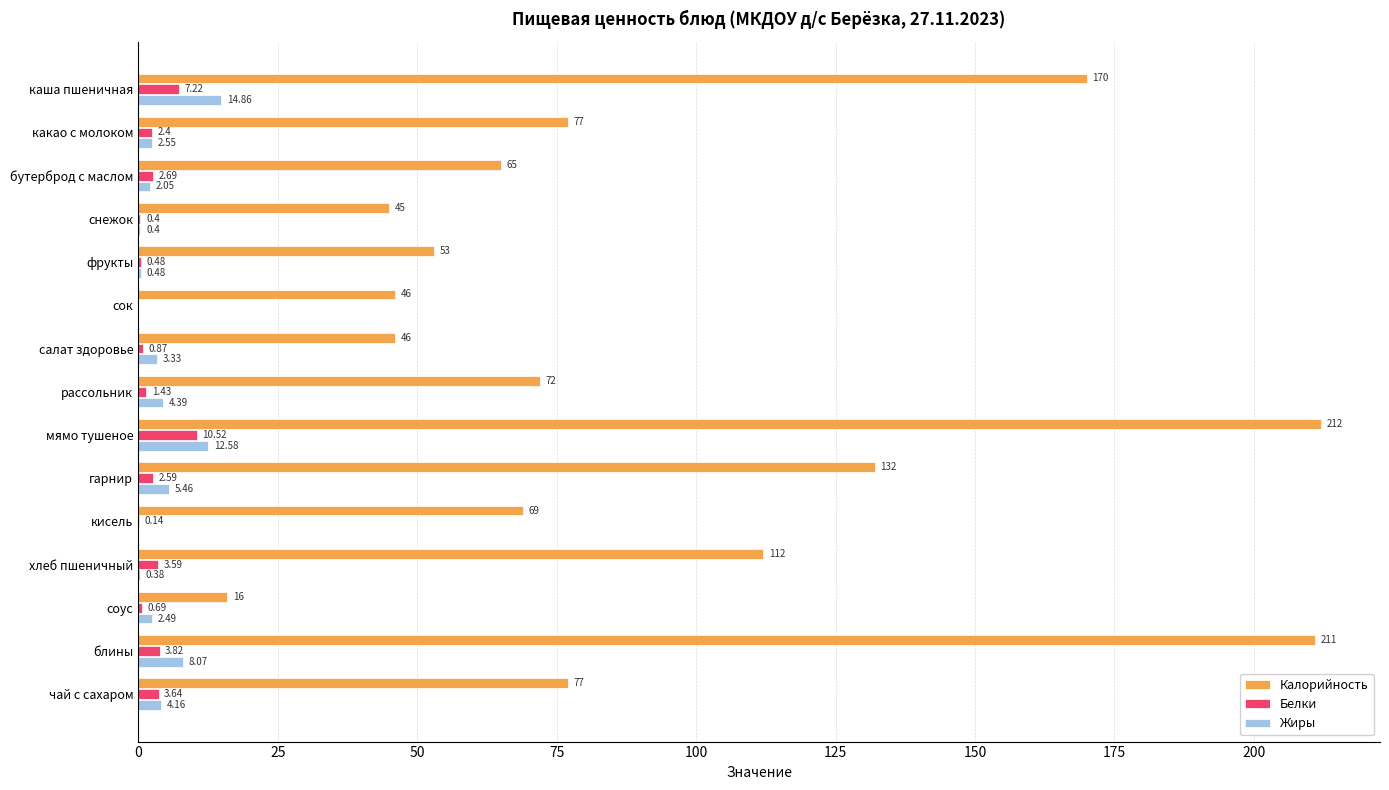

What is the average value of the Белки series?

2.7